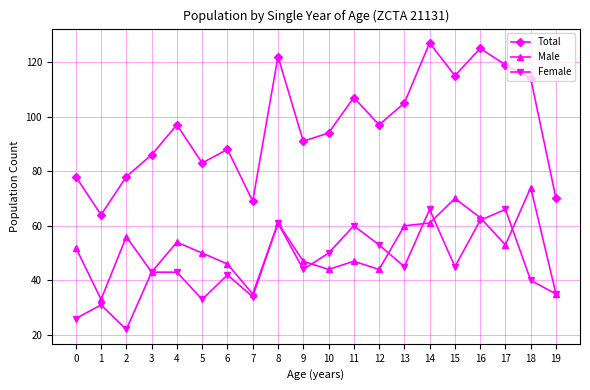

Is the value of Total at 5 greater than the value of Male at 12?

Yes